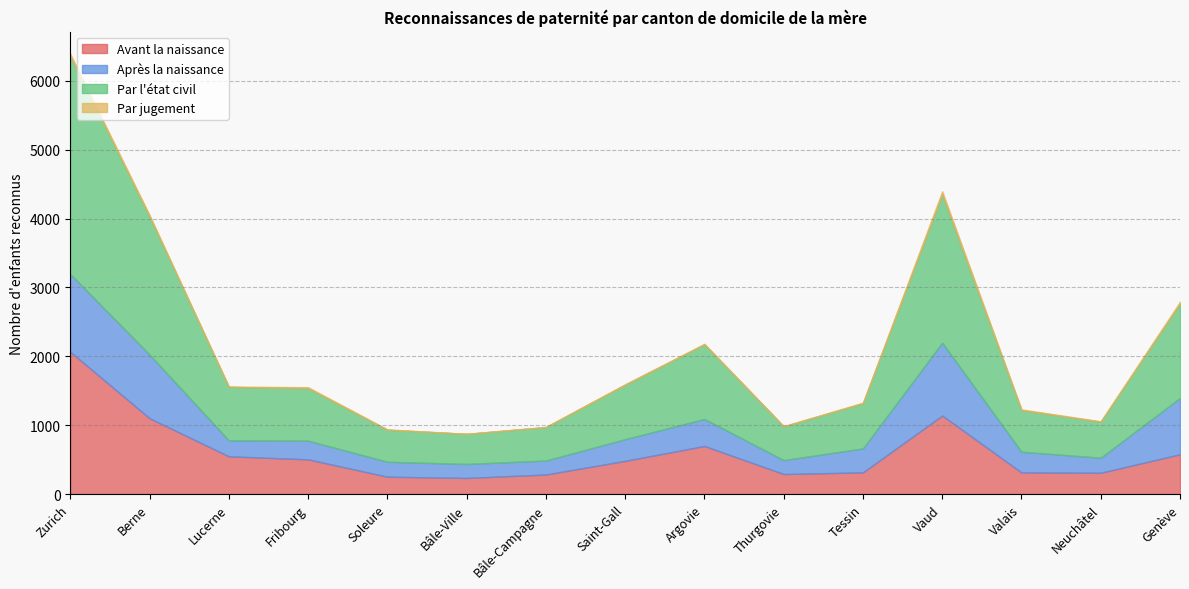

True or false: Par l'état civil and Avant la naissance intersect in this chart.

False